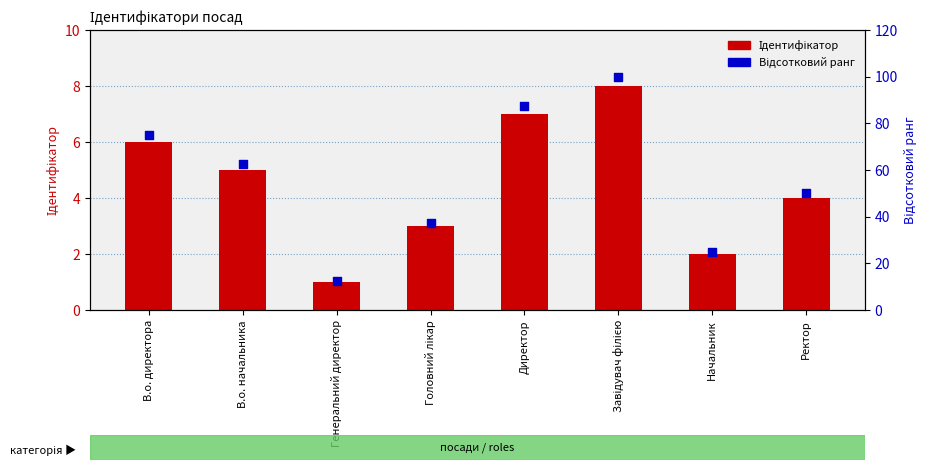

What is the total value across all series at Начальник?

27.0